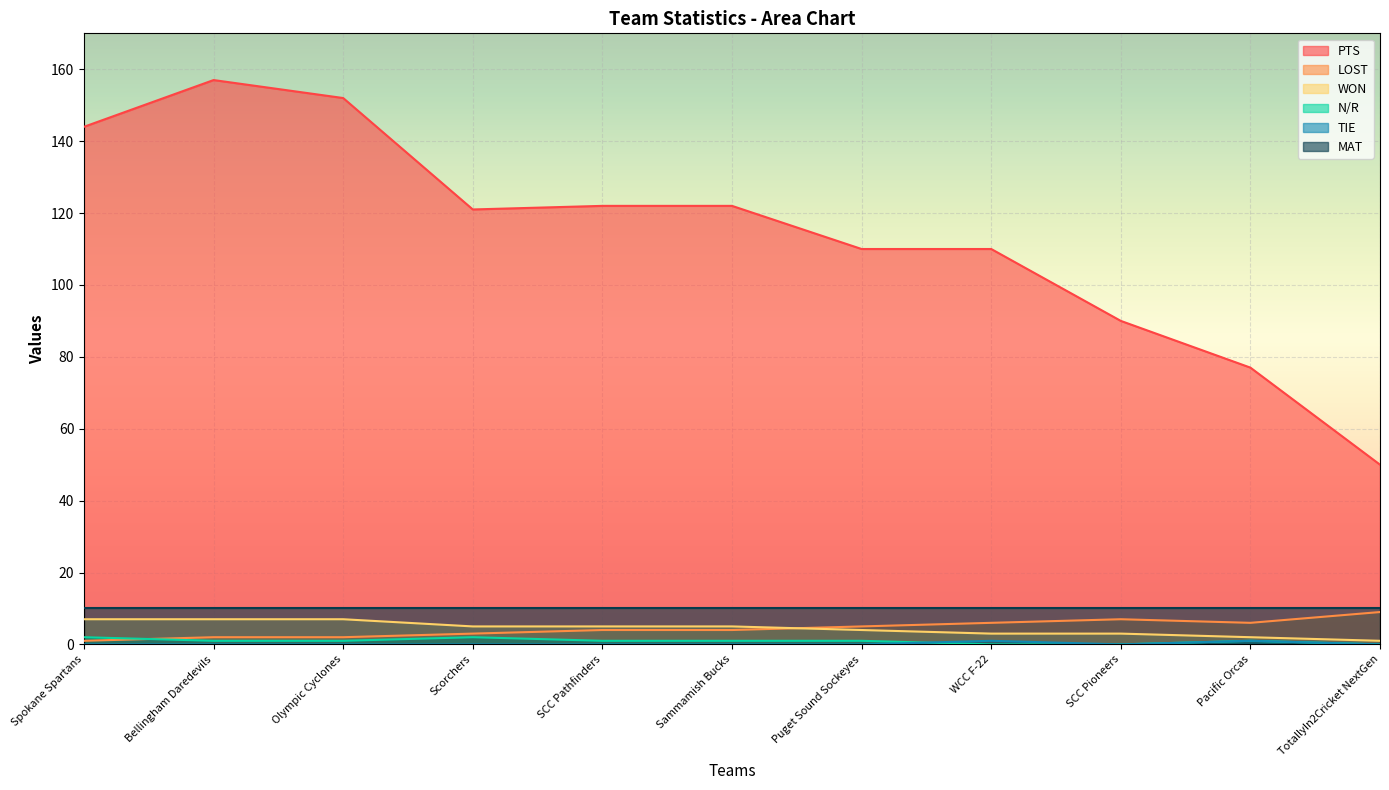

What is the greatest value displayed?

157